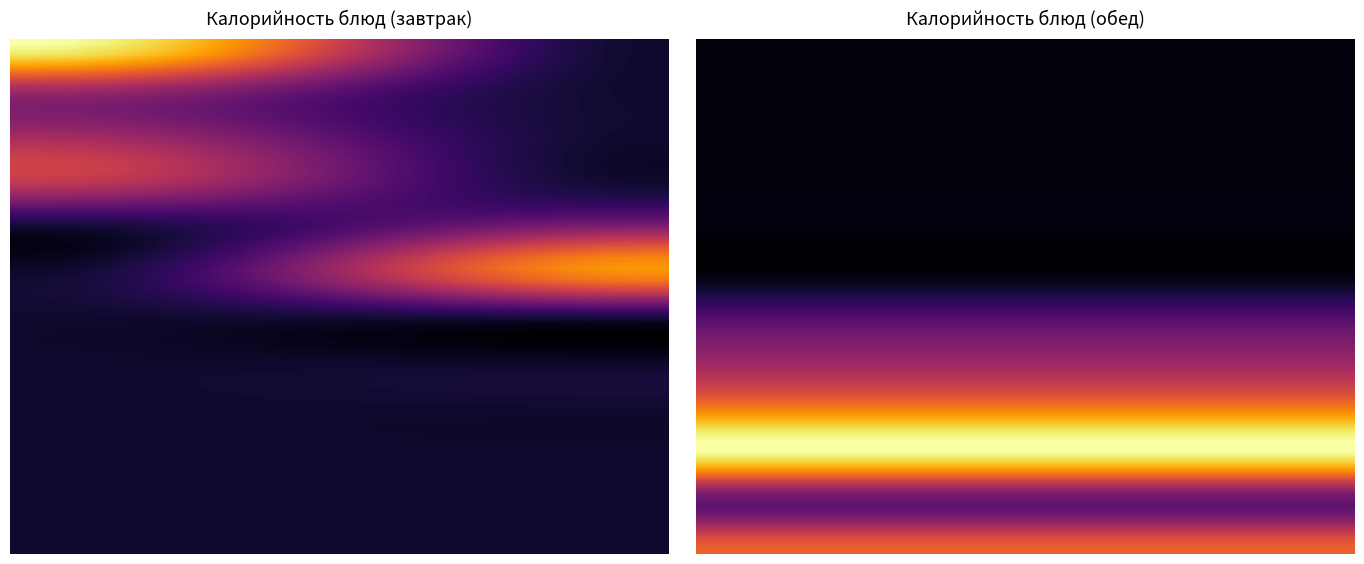

The value of Батон школьный (завтрак) at 4 is -33.6. True or false?

False